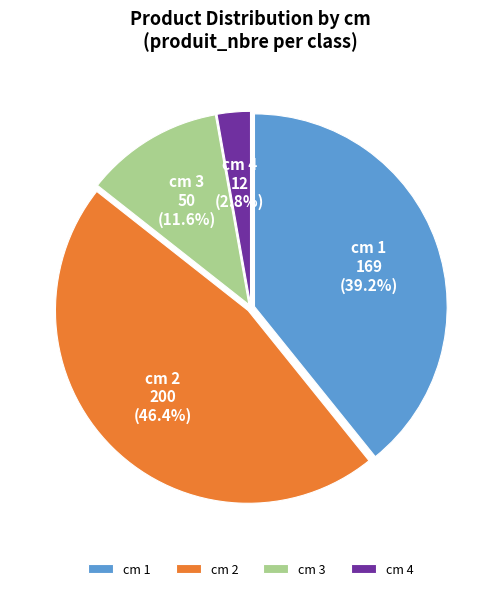

Which slice is the largest?

cm 2